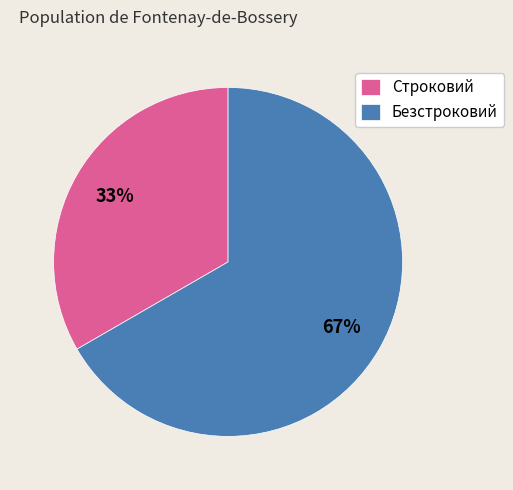

Approximately how many times larger is the value at Строковий compared to Безстроковий?

0.5